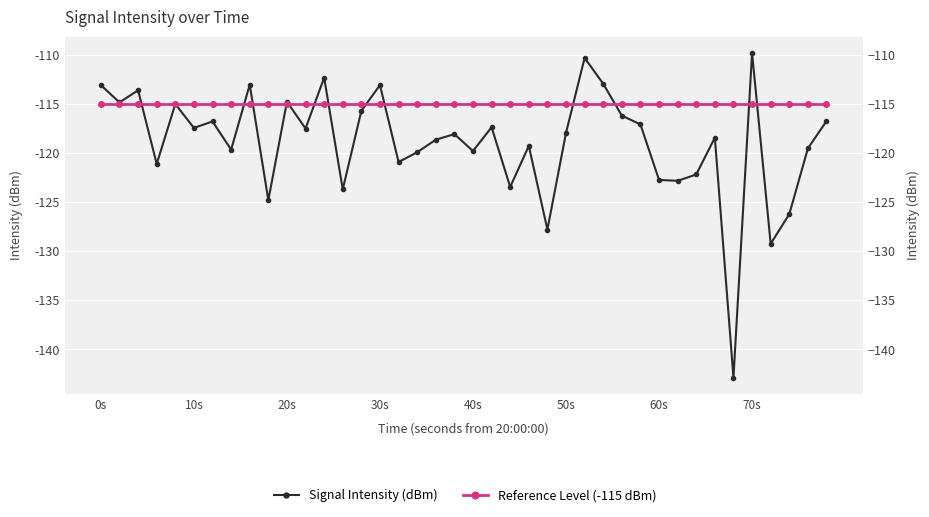

True or false: Signal Intensity (dBm) has a value of -167.5 at 70s.

False